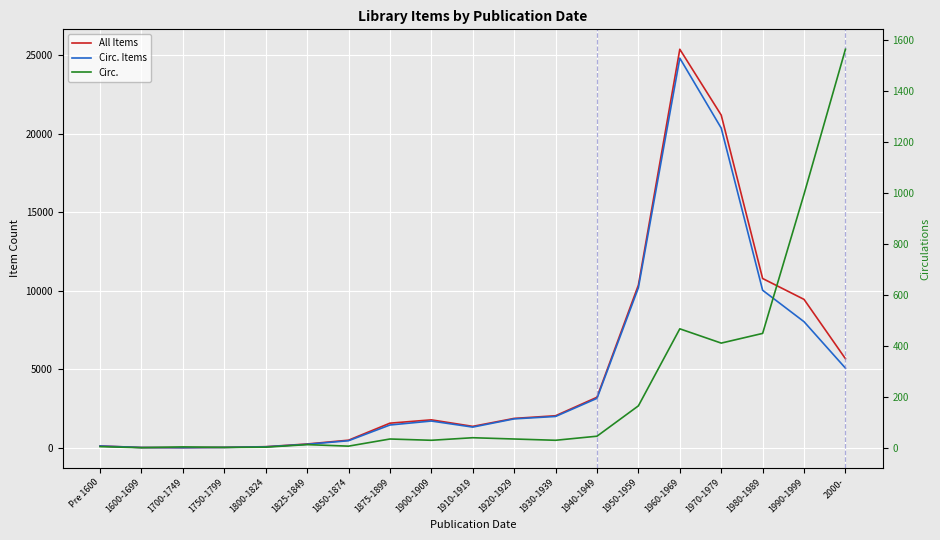

Rank the series by their maximum value, from highest to lowest.

All Items, Circ. Items, Circ.